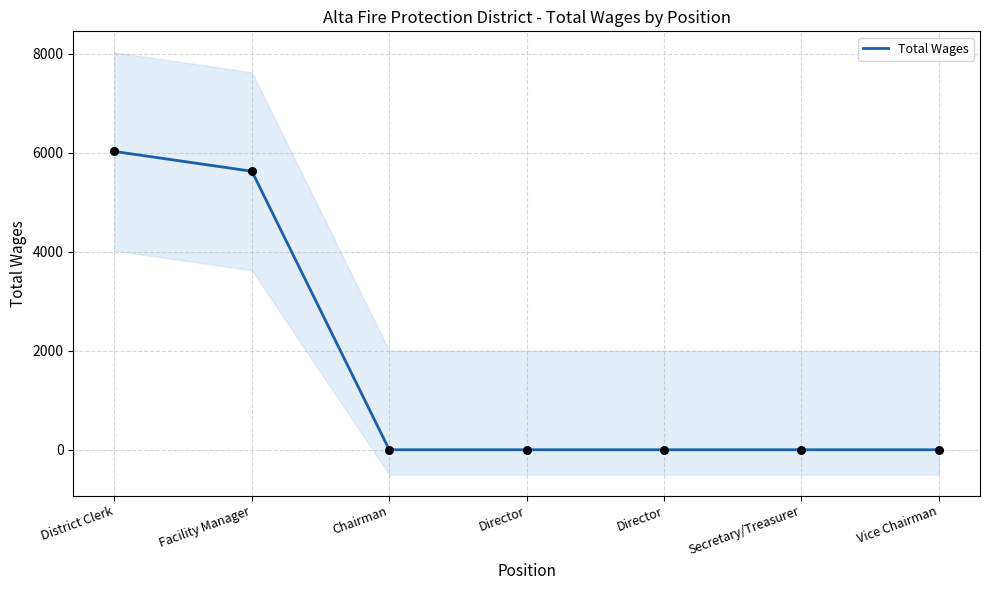

What is the change in value from District Clerk to Facility Manager?

-400